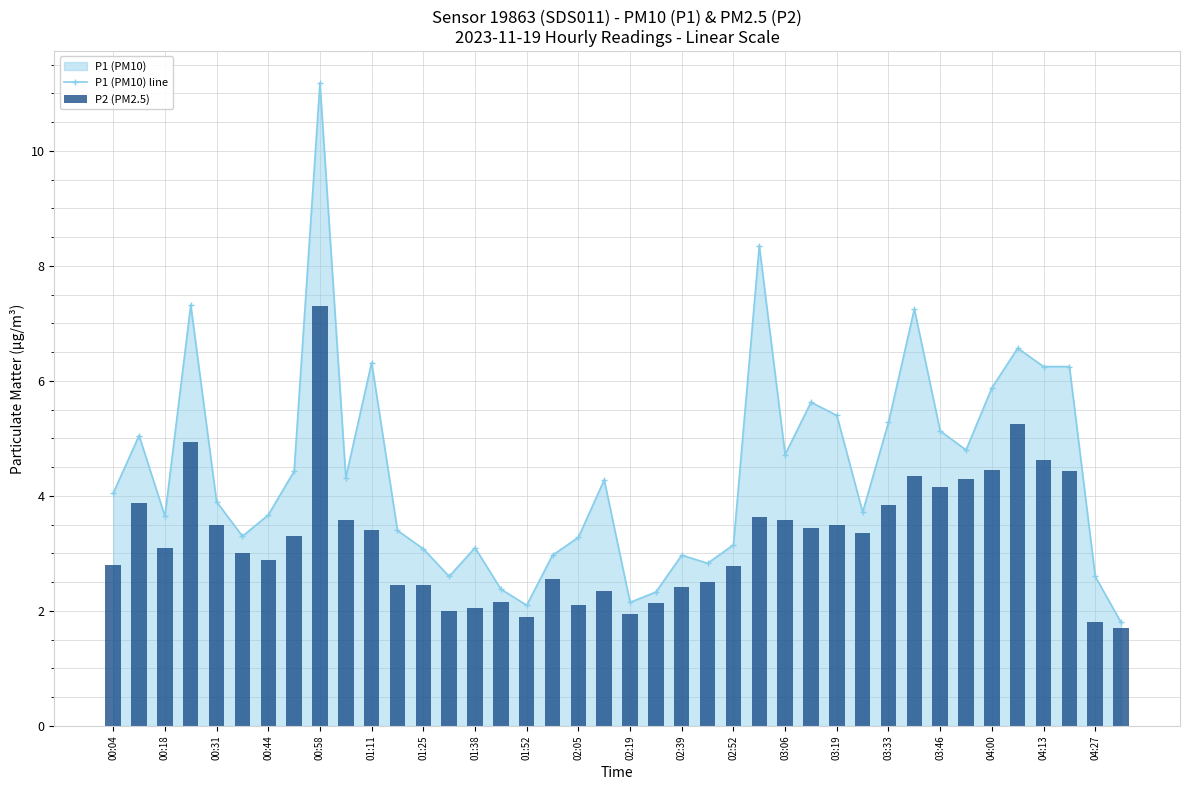

True or false: P1 (PM10) line has more than 2 points higher than both neighbors.

True